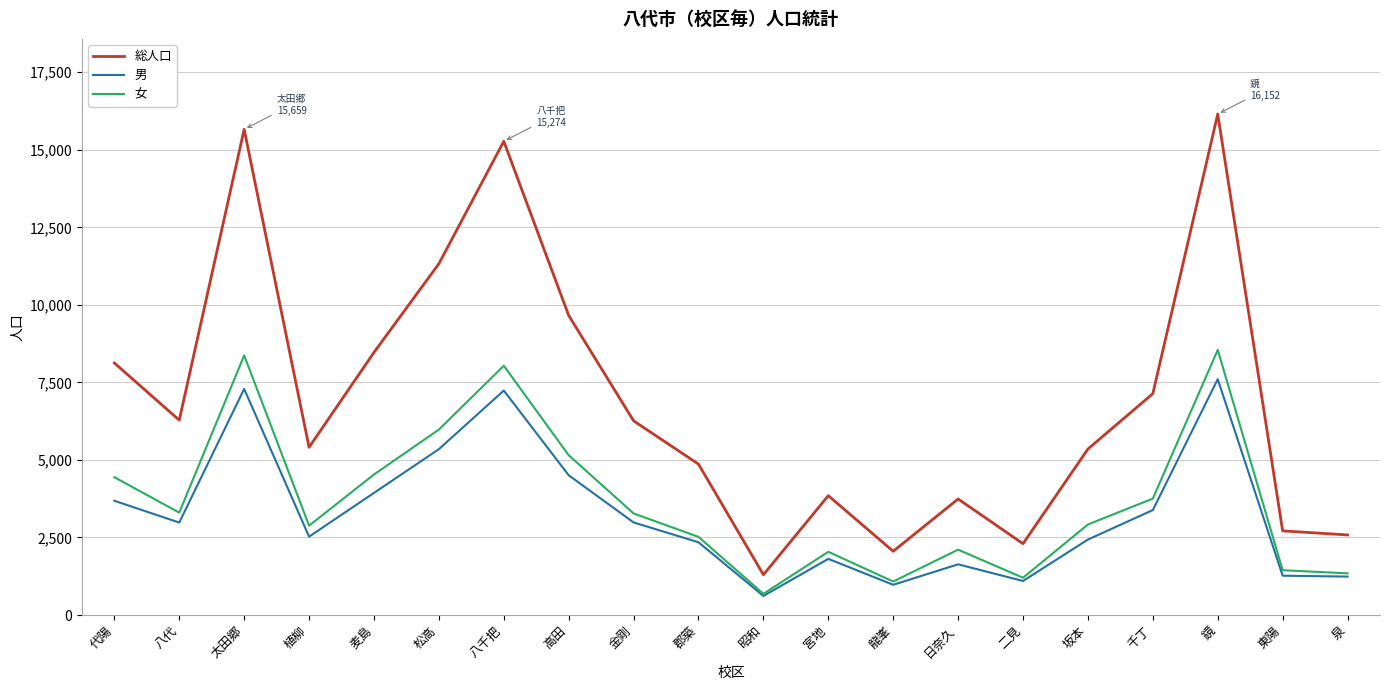

What is the spread (max minus min) of values at 龍峯?

1080